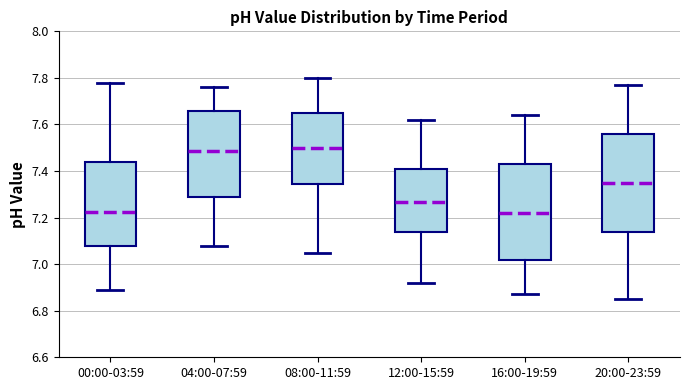

Reading left to right, transcribe this box plot: for each box, give where its median line is, the range the box spans, and where its two whiskers end, as read against the y-axis. The values are not printed on the chart, so give them approximately, as read against the axis.

00:00-03:59: median 7.22, box 7.08 to 7.44, whiskers 6.90 to 7.78
04:00-07:59: median 7.48, box 7.28 to 7.66, whiskers 7.08 to 7.76
08:00-11:59: median 7.50, box 7.34 to 7.66, whiskers 7.06 to 7.80
12:00-15:59: median 7.26, box 7.14 to 7.42, whiskers 6.92 to 7.62
16:00-19:59: median 7.22, box 7.02 to 7.44, whiskers 6.88 to 7.64
20:00-23:59: median 7.36, box 7.14 to 7.56, whiskers 6.86 to 7.78